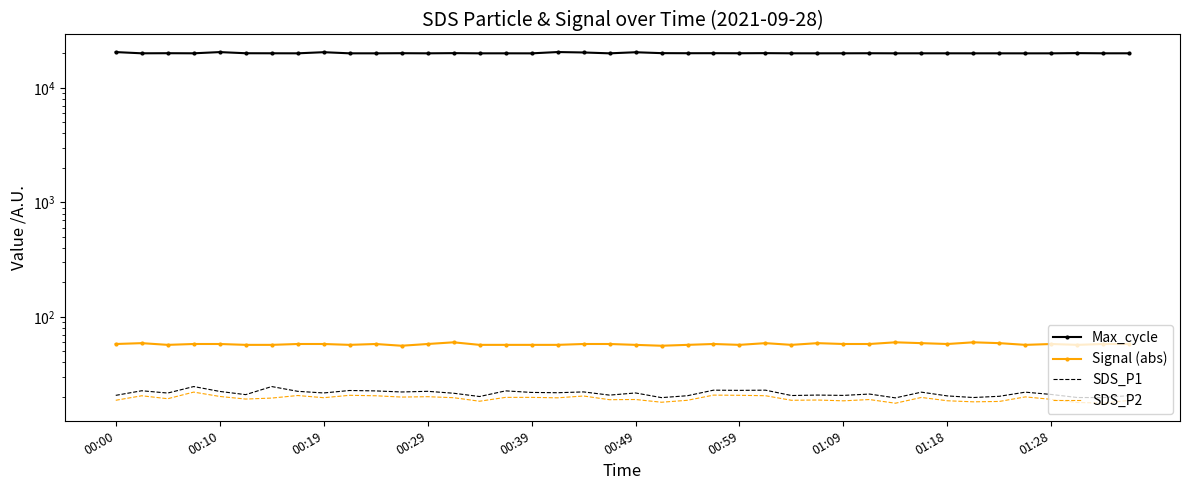

The SDS_P2 series shows 11.4 at 00:39. True or false?

False